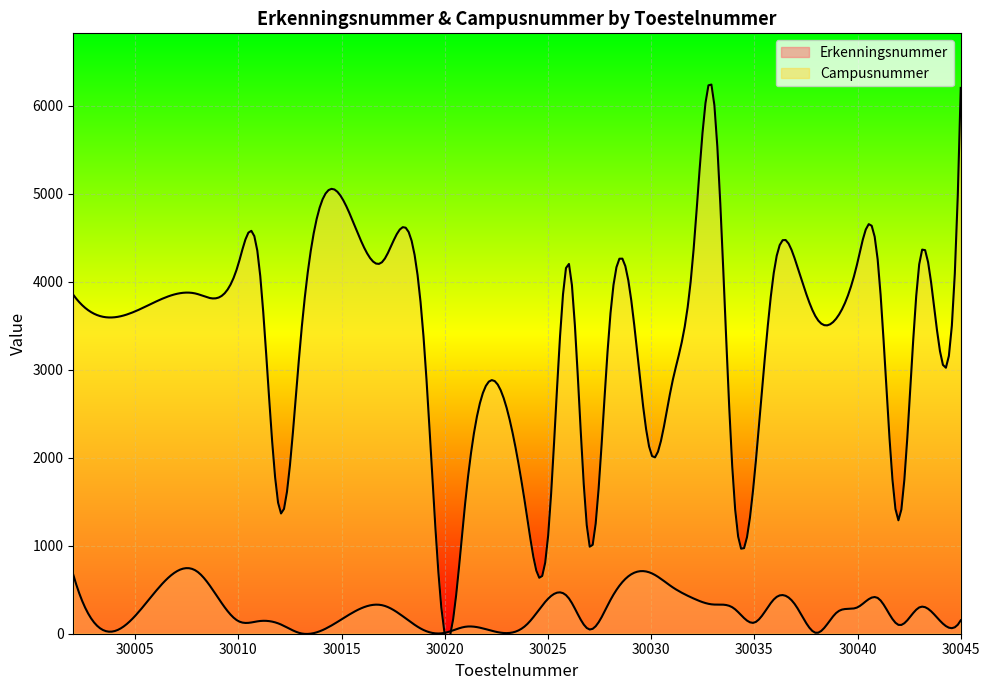

The Erkenningsnummer series shows 322 at 30037. True or false?

True